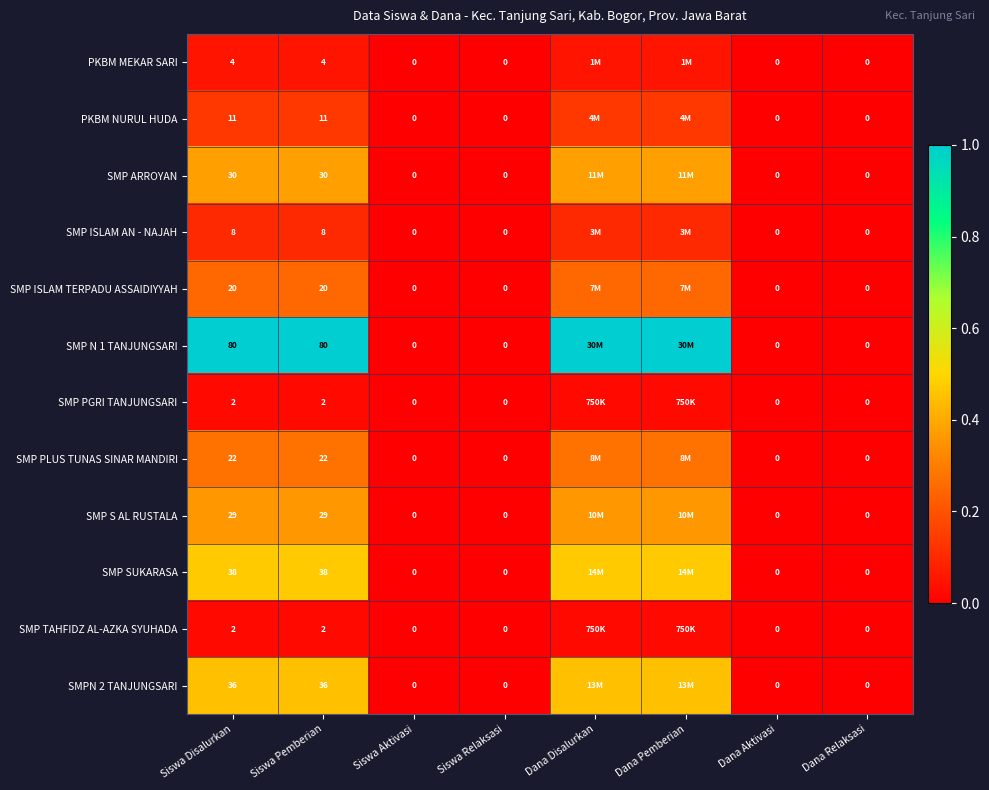

Is the value of SMP SUKARASA at Siswa Aktivasi greater than the value of SMP ISLAM TERPADU ASSAIDIYYAH at Siswa Pemberian?

No